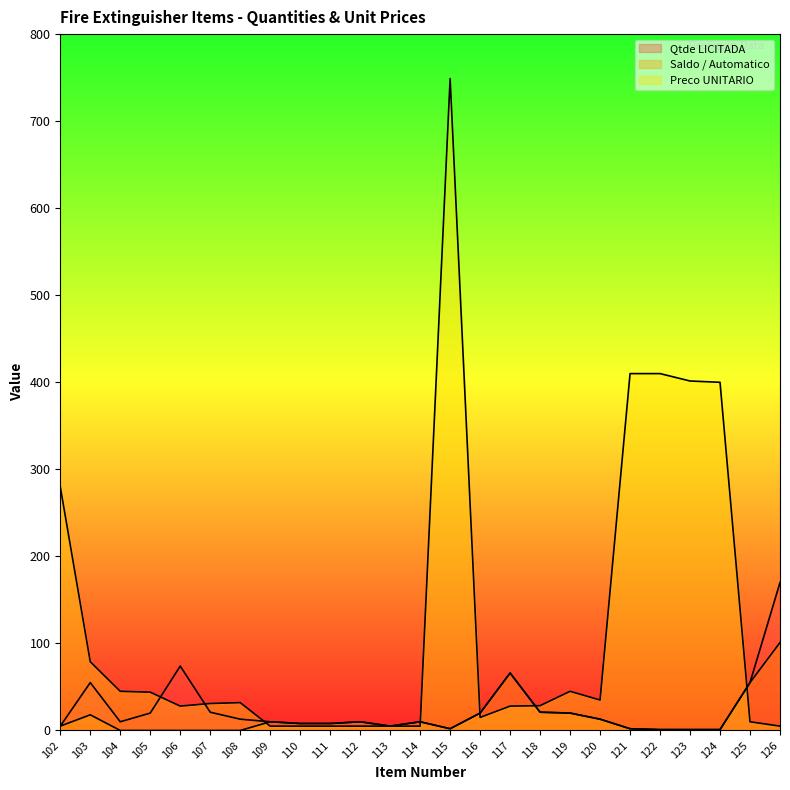

How many categories are shown in the chart?

25